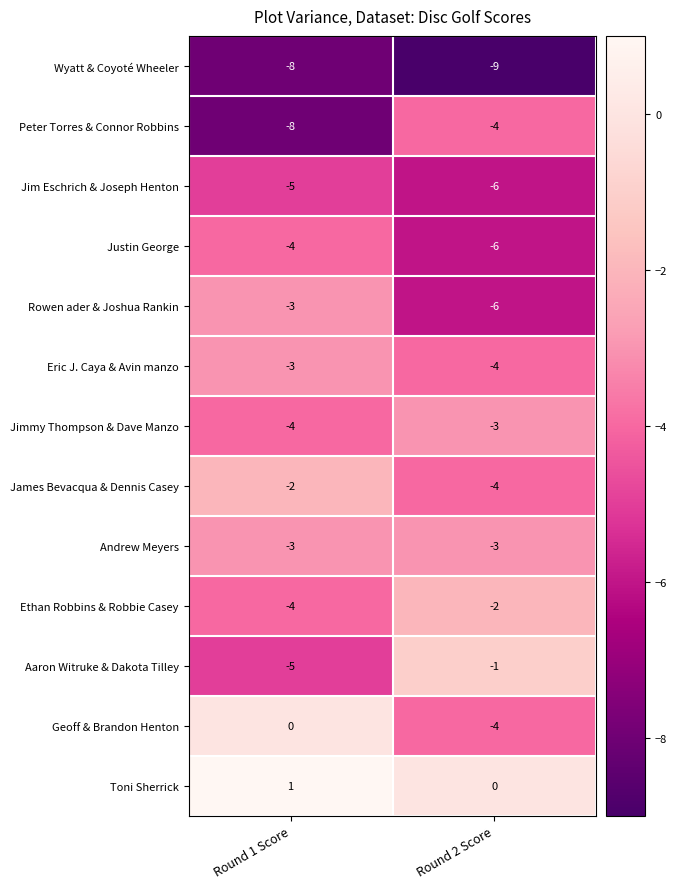

What is the average value of the Justin George series?

-5